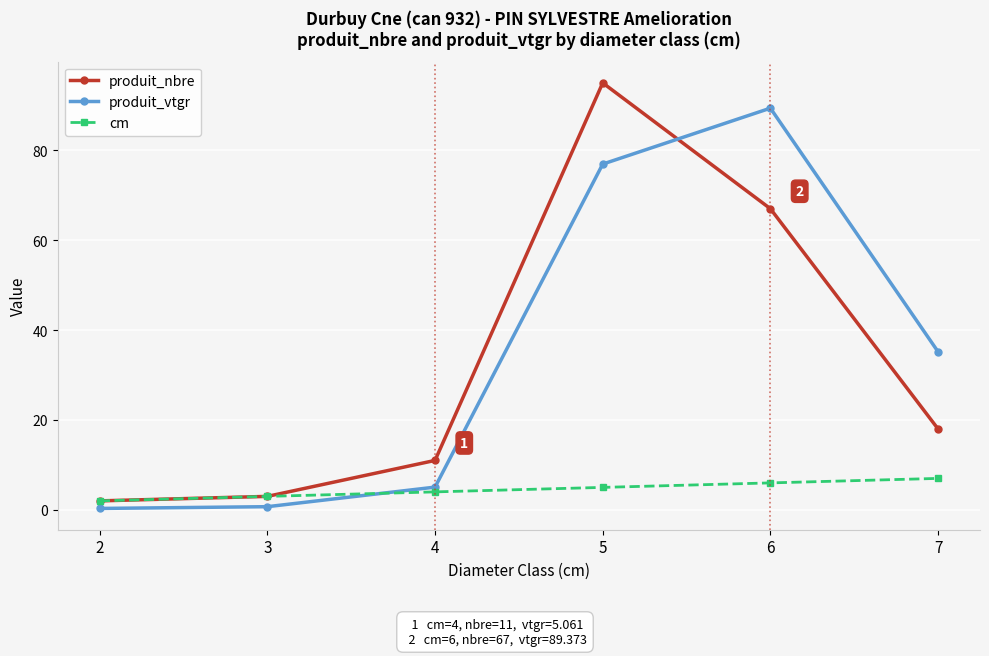

Where is produit_nbre nearest to the value 48?

6